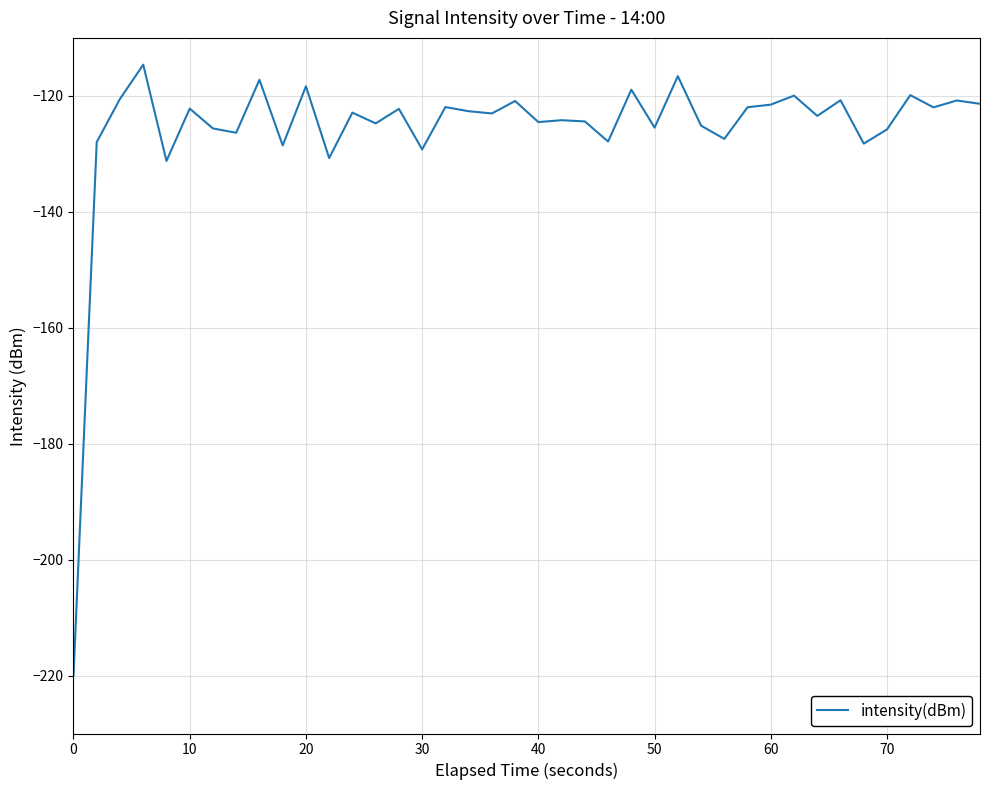

What is the difference between the maximum and minimum values?

105.4